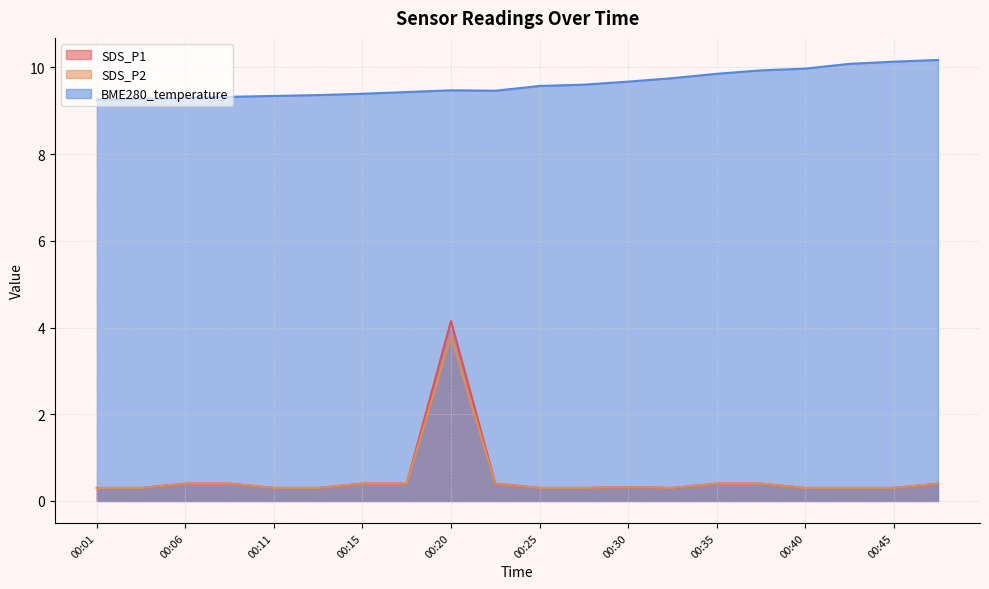

Where is SDS_P2 nearest to the value 2?

00:06